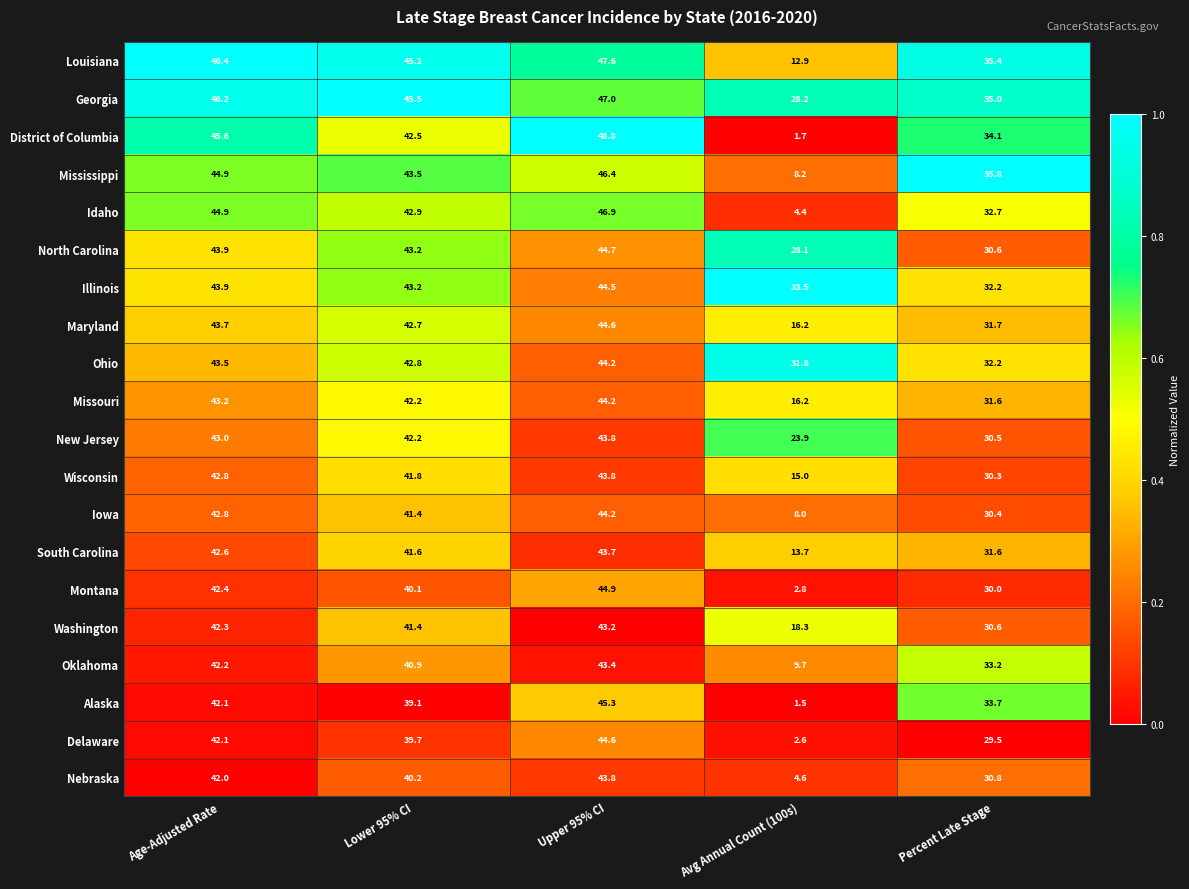

What is the sum of the Louisiana values at Avg Annual Count (100s) and Upper 95% CI?

60.5